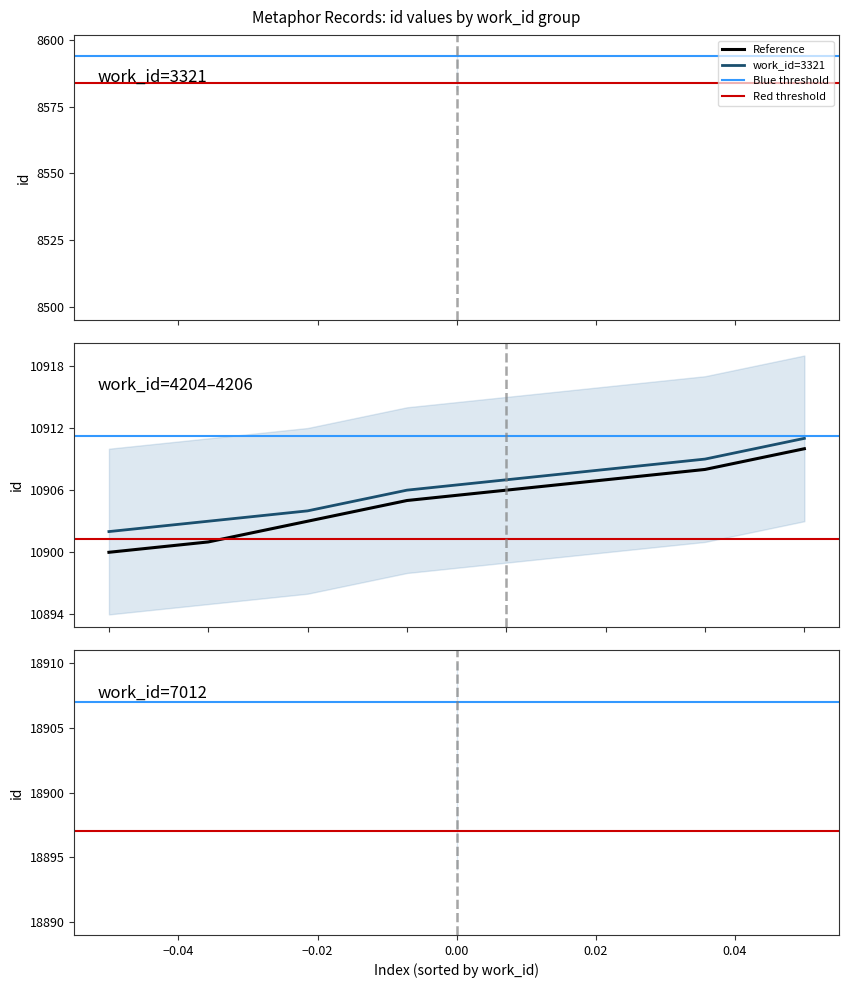

Approximately how many times larger is the value at 4204 compared to 4204?

1.0